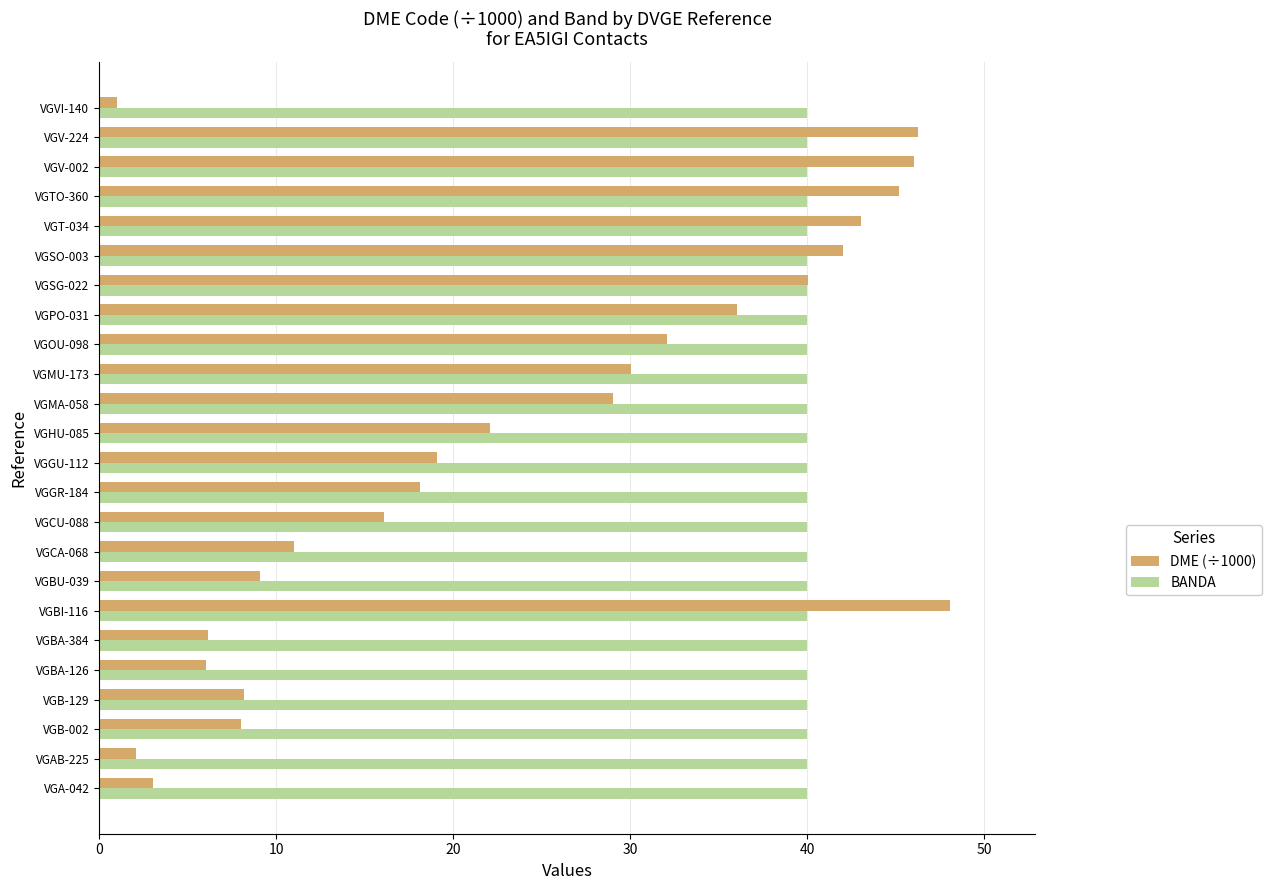

What is the average value of the BANDA series?

40.0